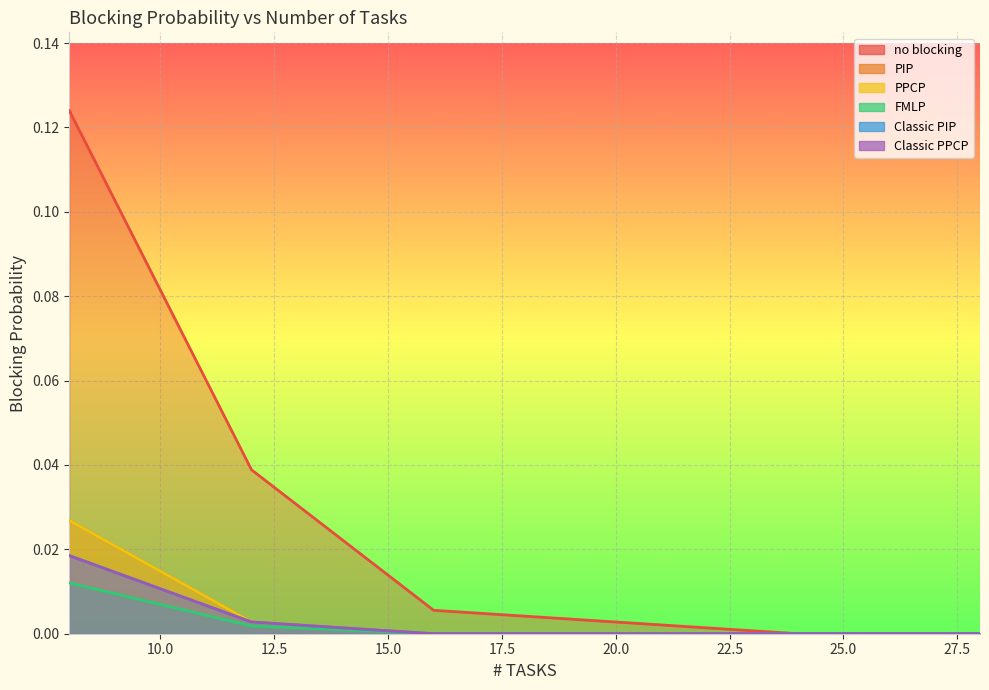

Which category has the lowest value across all series?

24